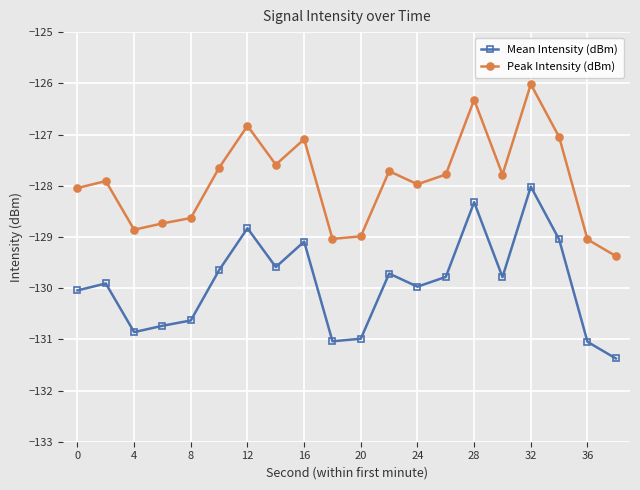

List the series in order of their peak value, highest first.

Peak Intensity (dBm), Mean Intensity (dBm)